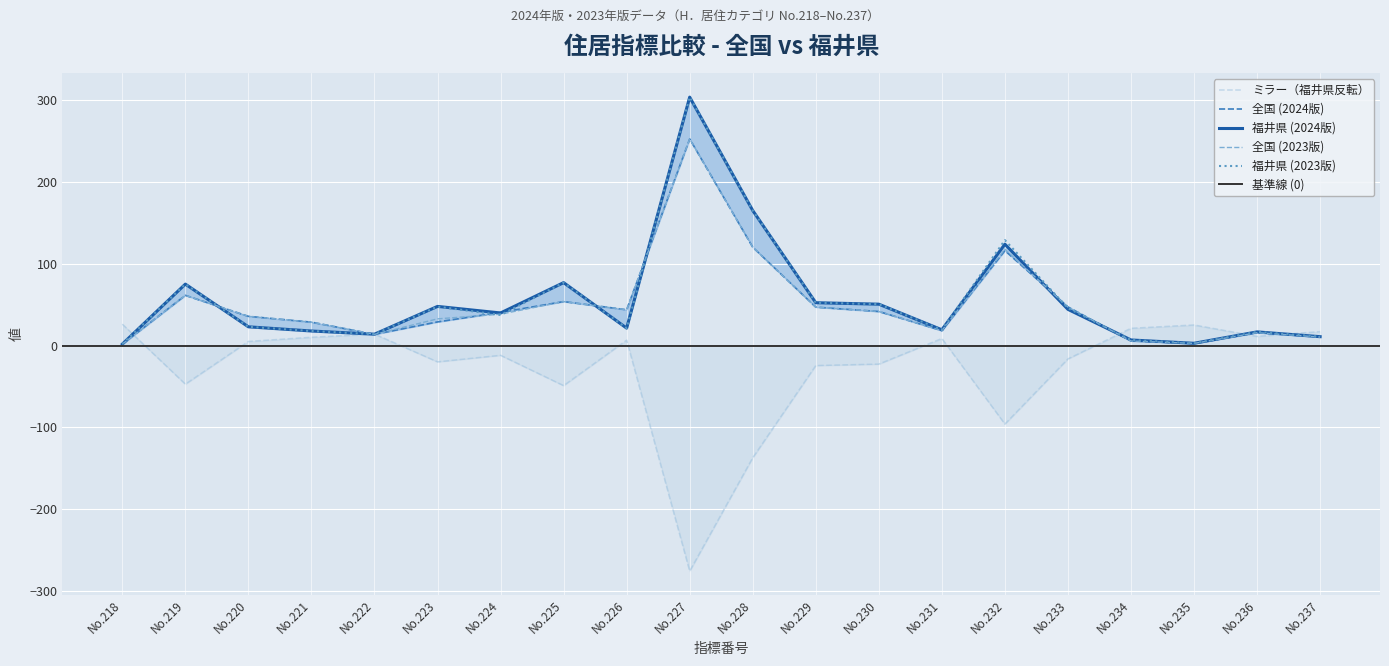

Is the value of 福井県 (2024版) at No.219 greater than the value of 全国 (2023版) at No.227?

No